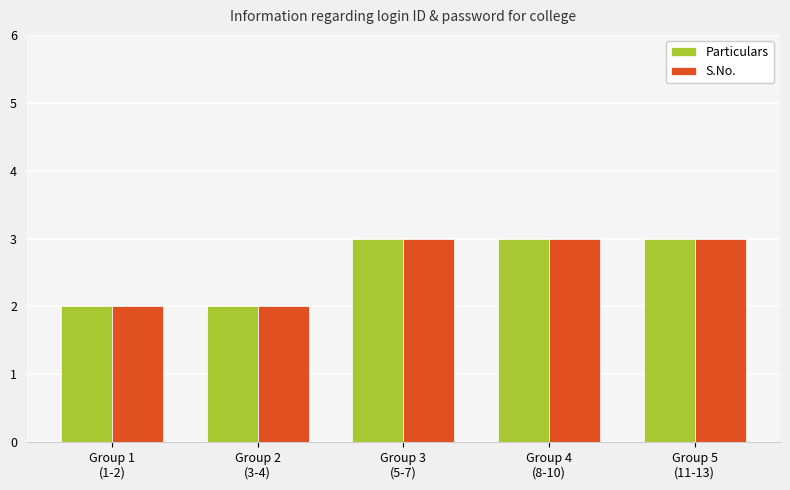

What is the difference between the maximum and minimum values in the S.No. series?

1